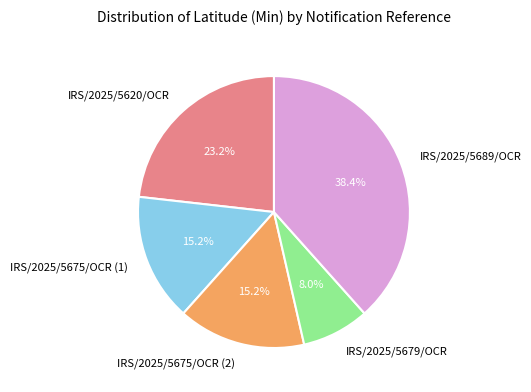

True or false: IRS/2025/5689/OCR accounts for 38% of the total.

True